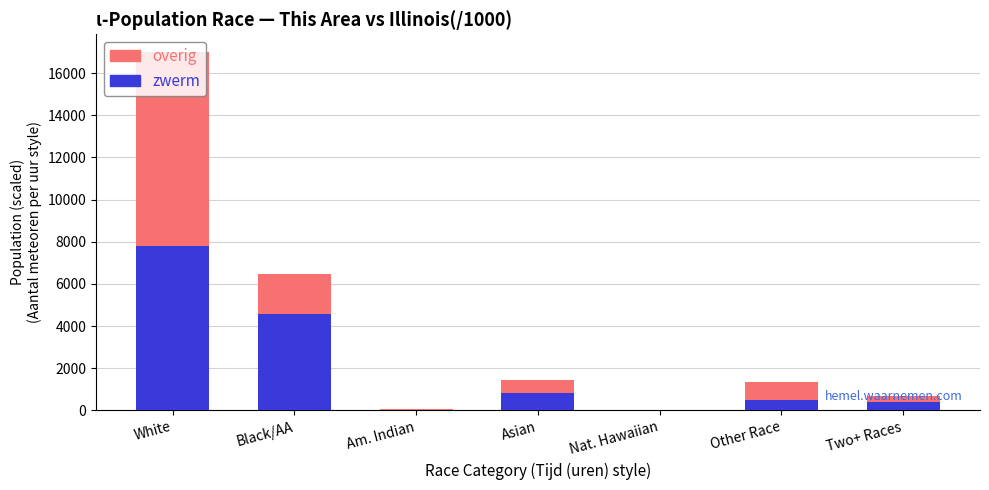

How many categories are shown in the chart?

7